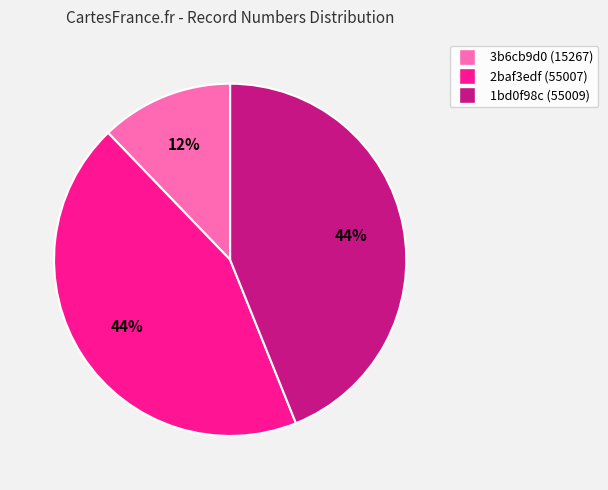

Is the sum of 1bd0f98c and 2baf3edf greater than half?

Yes